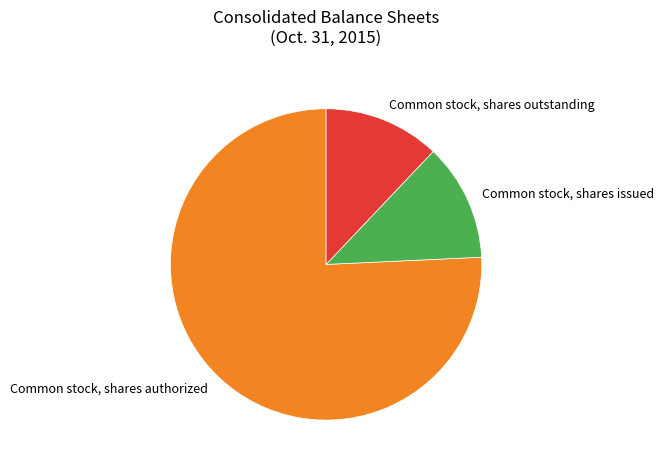

Do Common stock, shares outstanding and Common stock, shares issued together represent more than half of the pie?

No